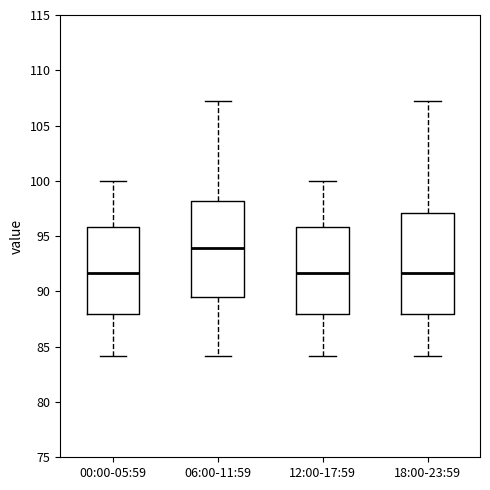

Reading left to right, transcribe this box plot: for each box, give where its median line is, the range the box spans, and where its two whiskers end, as read against the y-axis. The values are not printed on the chart, so give them approximately, as read against the axis.

00:00-05:59: median 91.5, box 88.0 to 96.0, whiskers 84.0 to 100.0
06:00-11:59: median 94.0, box 89.5 to 98.0, whiskers 84.0 to 107.0
12:00-17:59: median 91.5, box 88.0 to 96.0, whiskers 84.0 to 100.0
18:00-23:59: median 91.5, box 88.0 to 97.0, whiskers 84.0 to 107.0